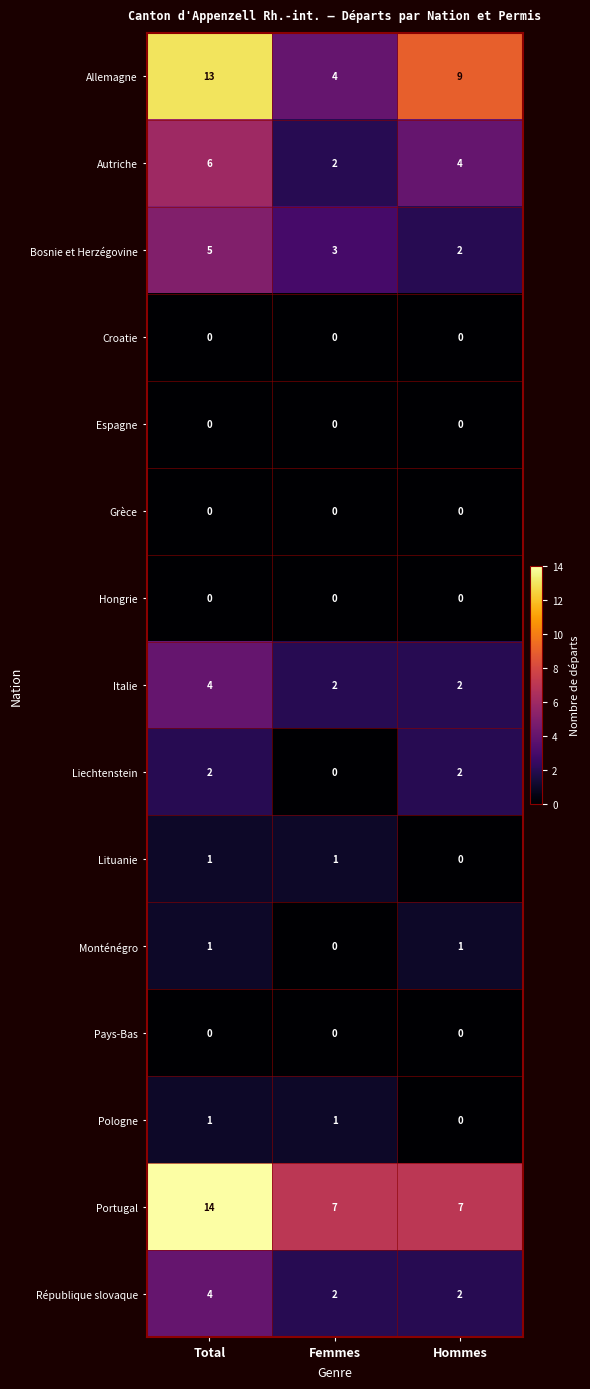

What is the total value across all series at Hommes?

29